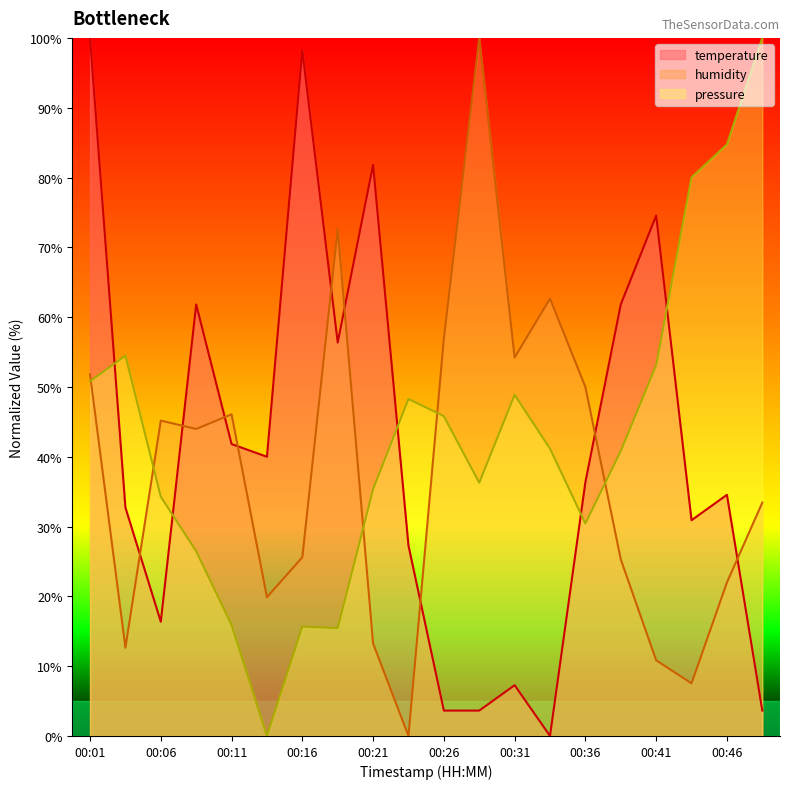

Between 00:43 and 00:31, which is larger?

00:43